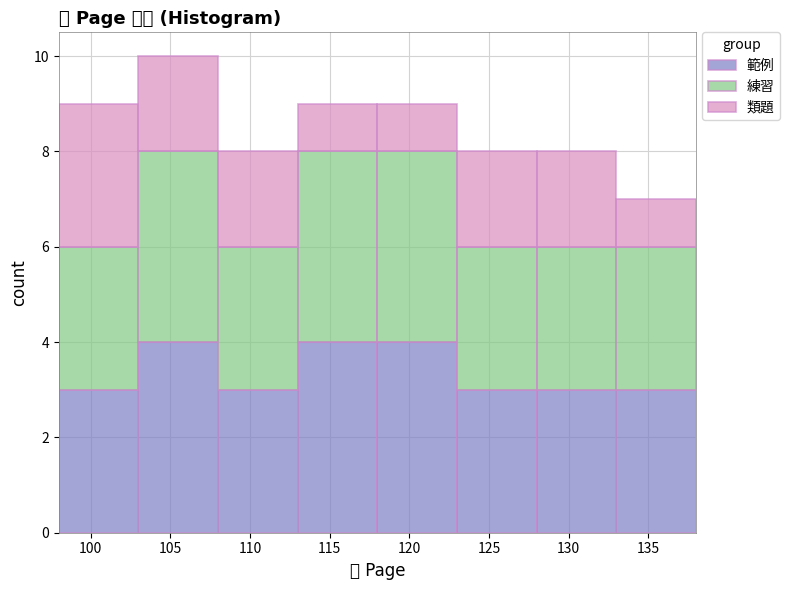

Which range on the x-axis has the tallest stacked bar (by total height)?

103 to 108